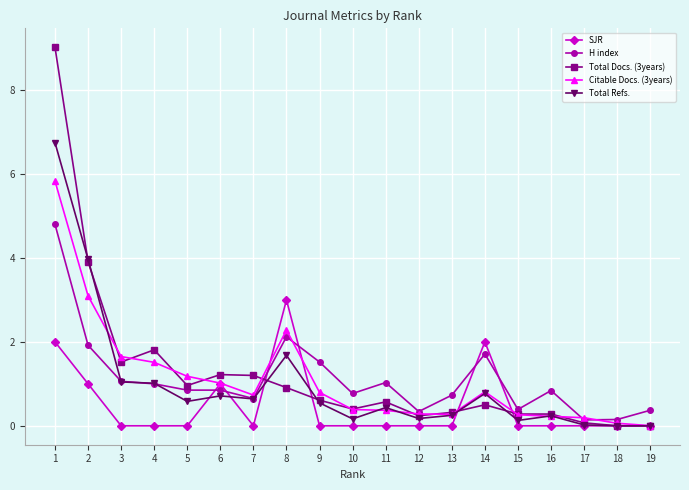

The Citable Docs. (3years) series shows 1.2 at 5. True or false?

True